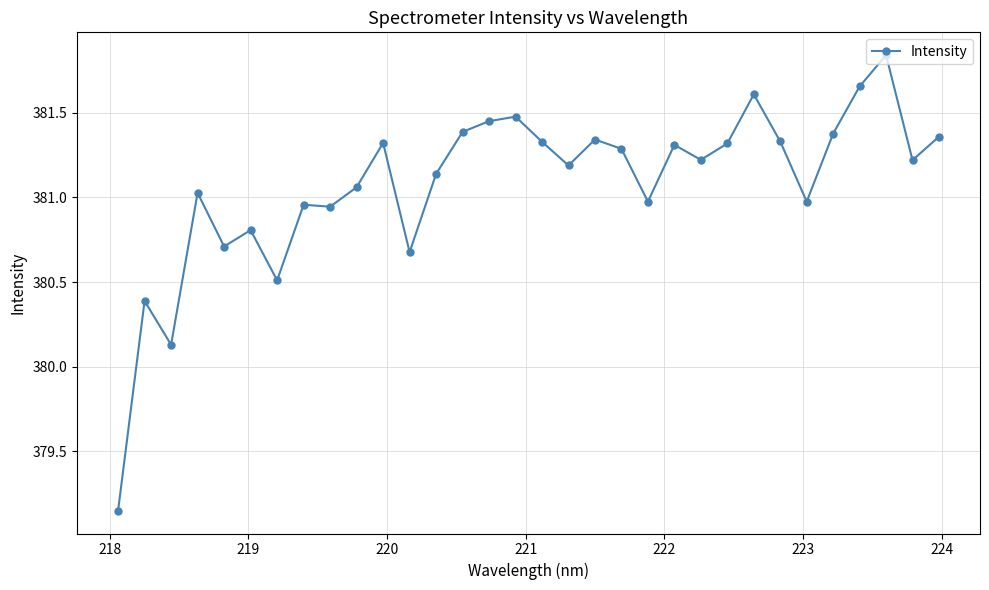

What is the difference between the second highest and second lowest values?

1.5